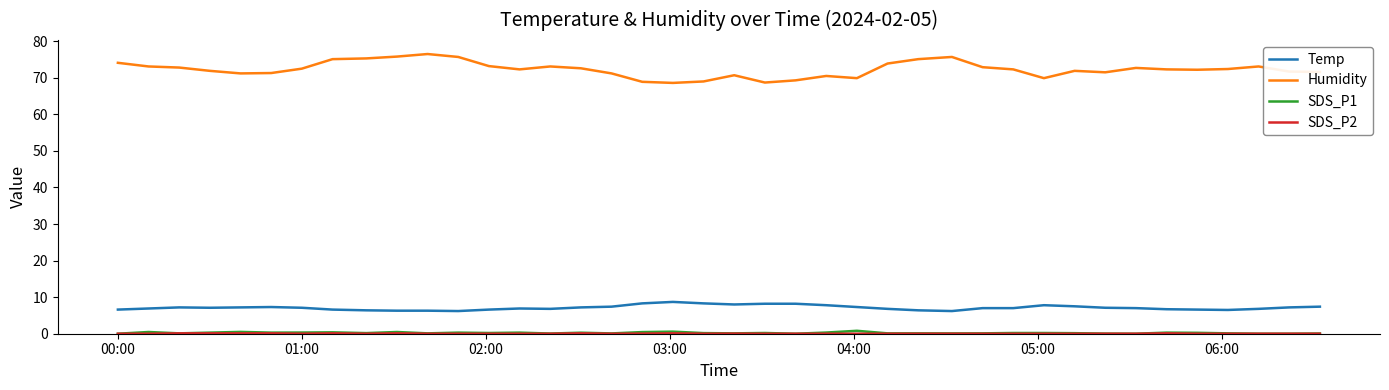

Which series has the largest total across all categories?

Humidity